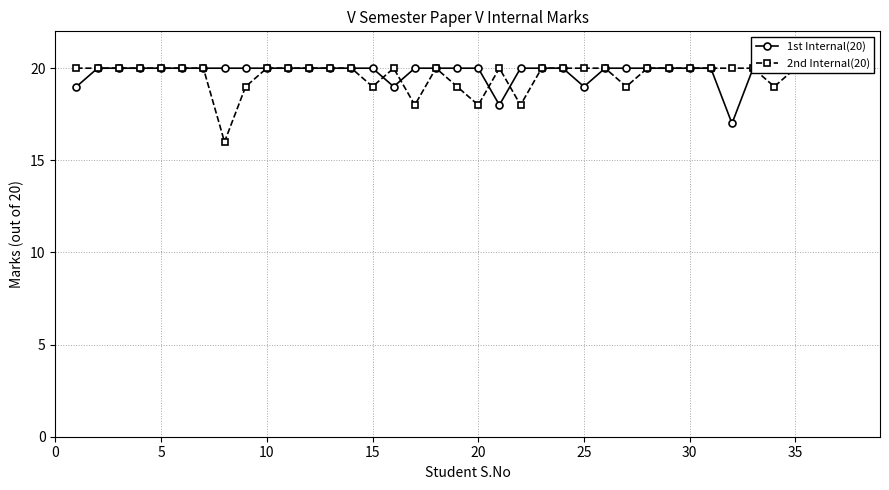

Where do 1st Internal(20) and 2nd Internal(20) first cross each other?

14 and 15